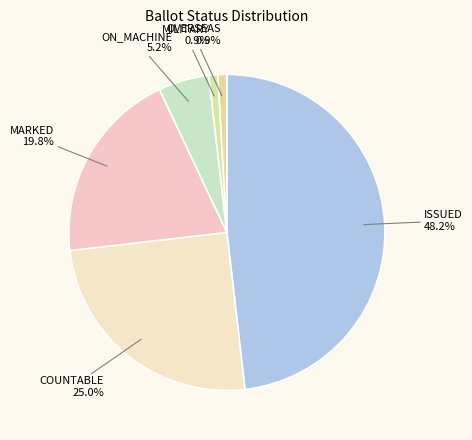

What percentage is the ISSUED slice, to the nearest percent?

48%